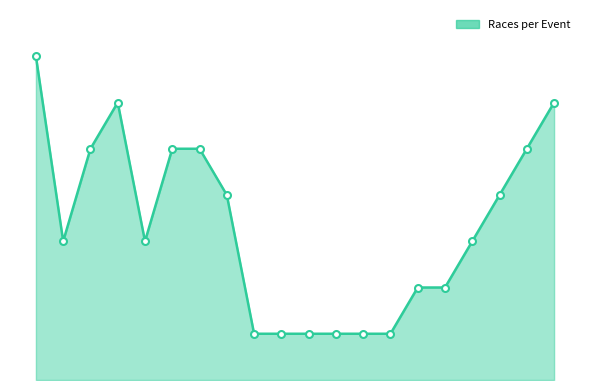

At which category does the data reach its first local valley?

2